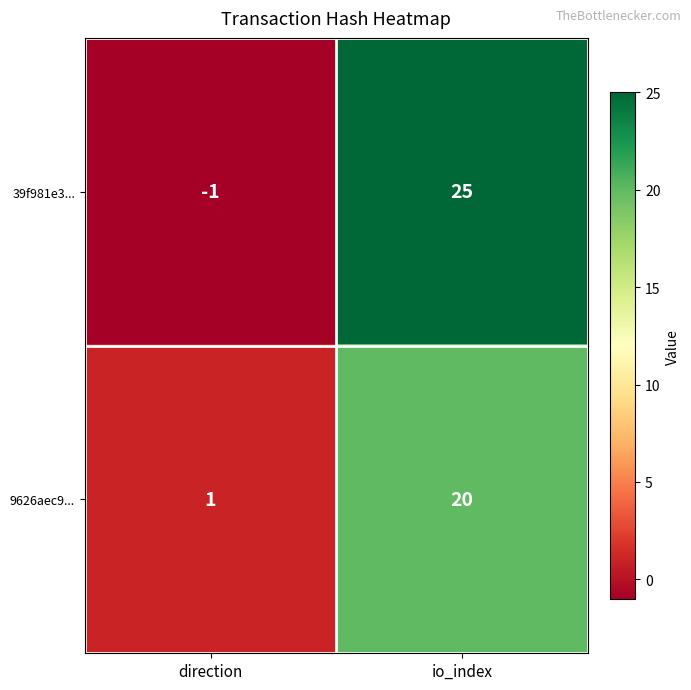

Rank the series by their average value, from highest to lowest.

39f981e3..., 9626aec9...